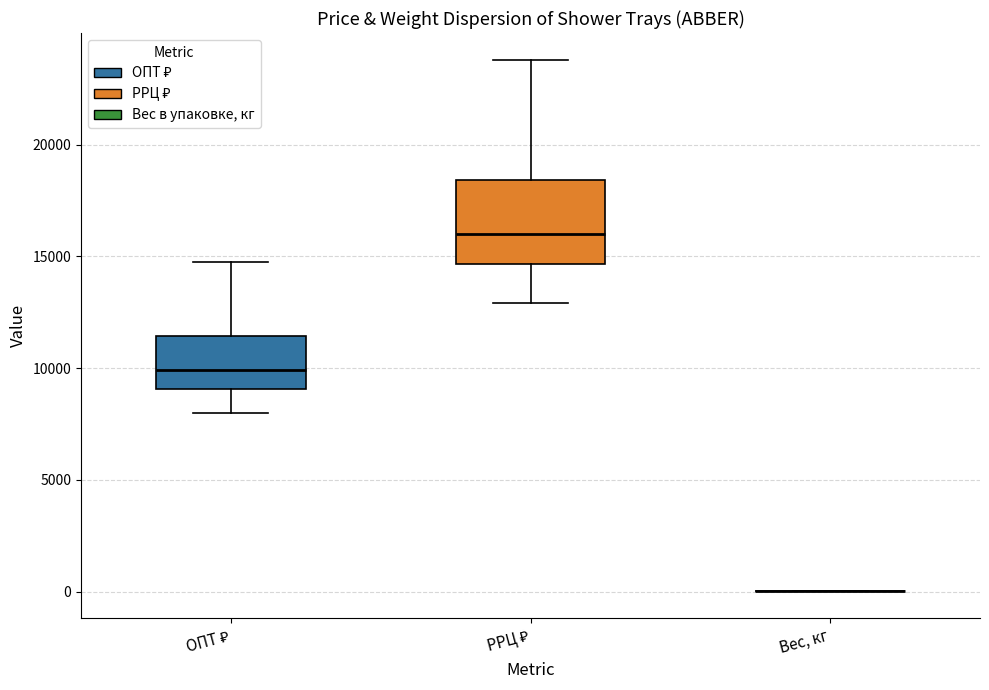

Reading left to right, read every box against the y-axis: the position of its median line, the range the box covers, and the ends of its whiskers. The values are not printed on the chart, so give them approximately, as read against the axis.

ОПТ ₽: median 10000, box 9000 to 11500, whiskers 8000 to 15000
РРЦ ₽: median 16000, box 14500 to 18500, whiskers 13000 to 24000
Вес, кг: box collapsed to a line at 0, whiskers 0 to 0